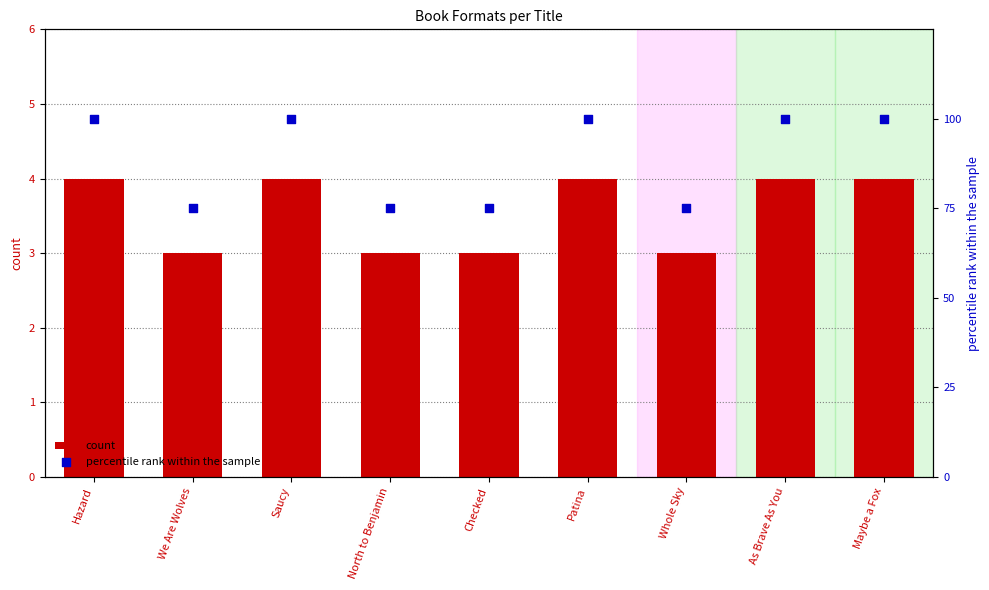

Which series contains the highest Y value?

percentile rank within the sample